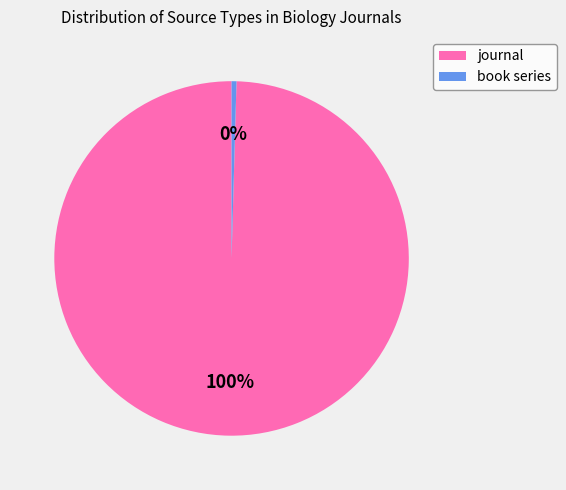

The journal slice represents 89% of the pie. True or false?

False